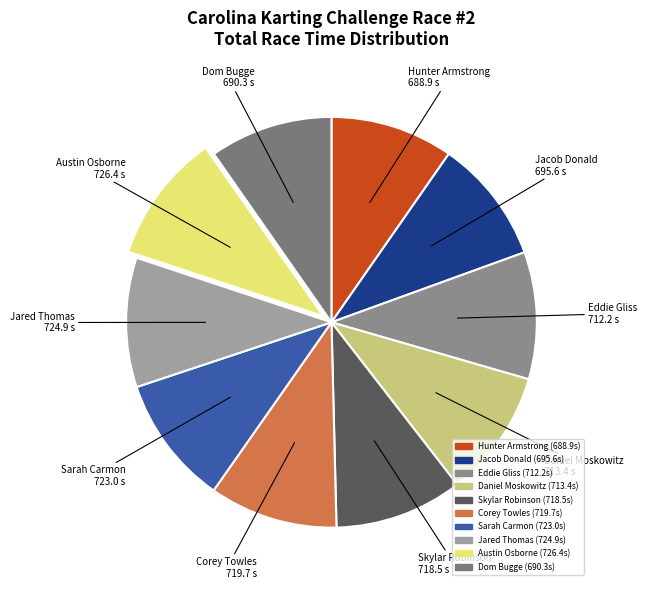

Is the sum of Sarah Carmon and Dom Bugge greater than half?

No